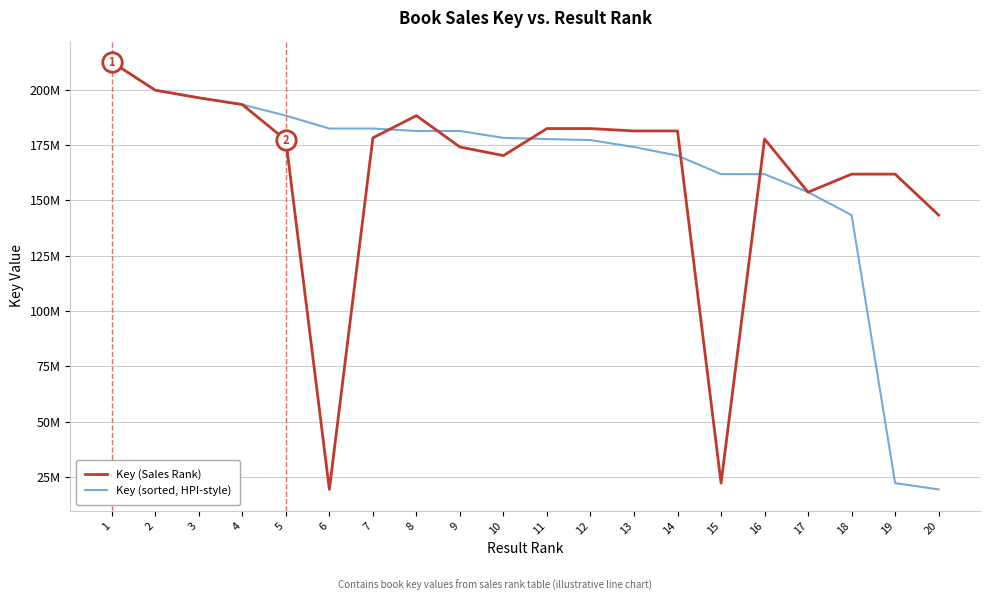

True or false: Key (sorted, HPI-style) and Key (Sales Rank) cross at least once.

True